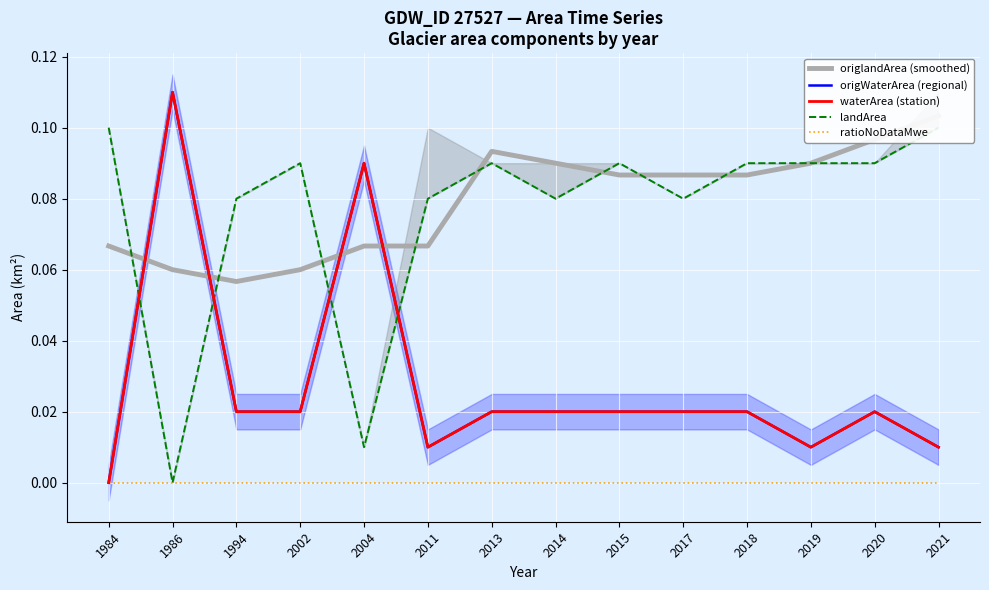

What is the sum of the origlandArea (smoothed) values at 2018 and 1984?

0.2